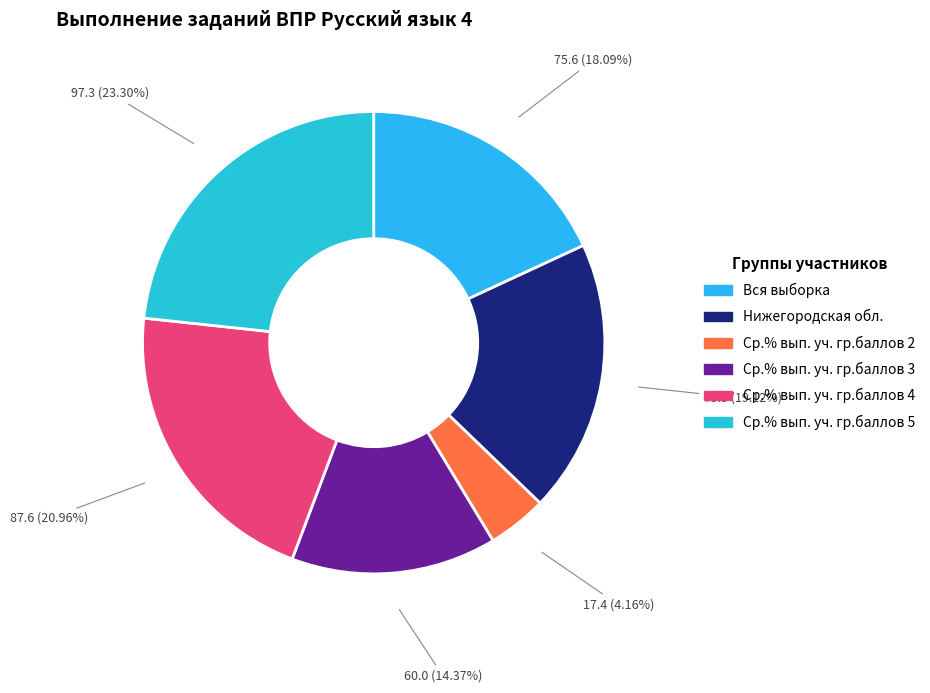

The Вся выборка slice represents 18% of the pie. True or false?

True